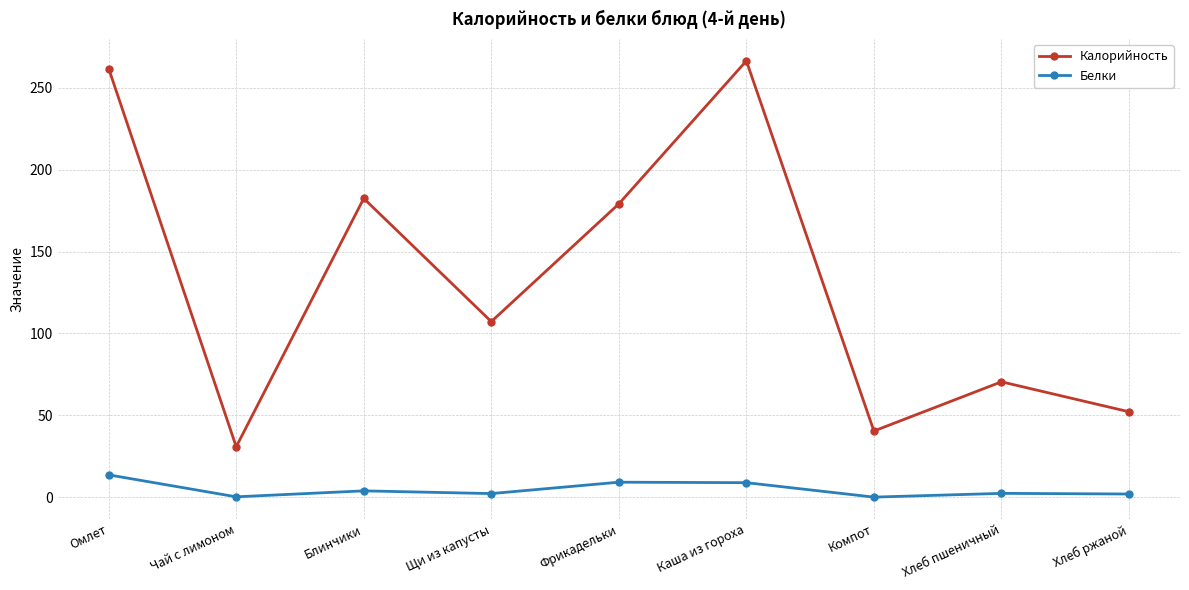

Rank the series by their maximum value, from lowest to highest.

Белки, Калорийность